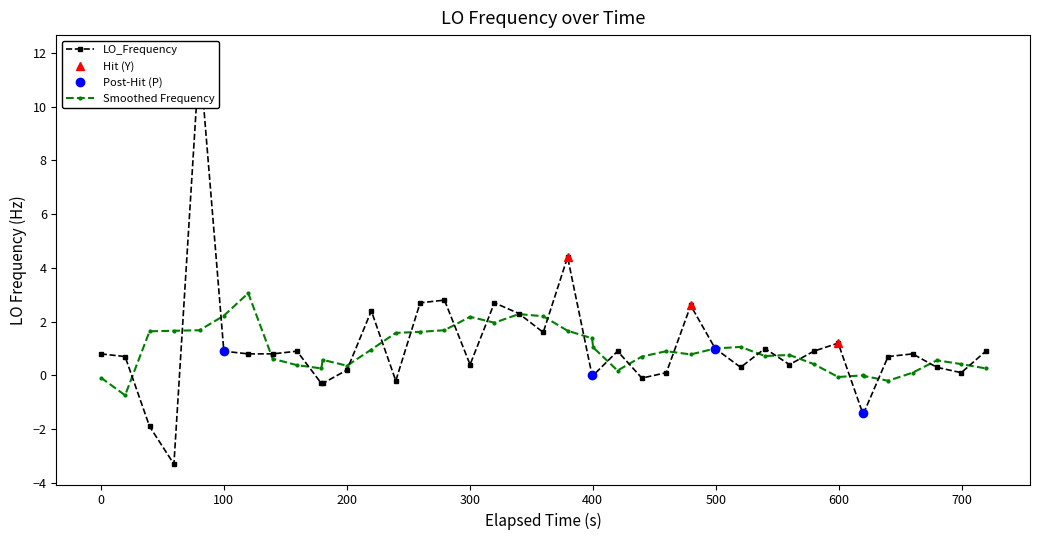

How many points are higher than both their immediate neighbors (excluding endpoints)?

11